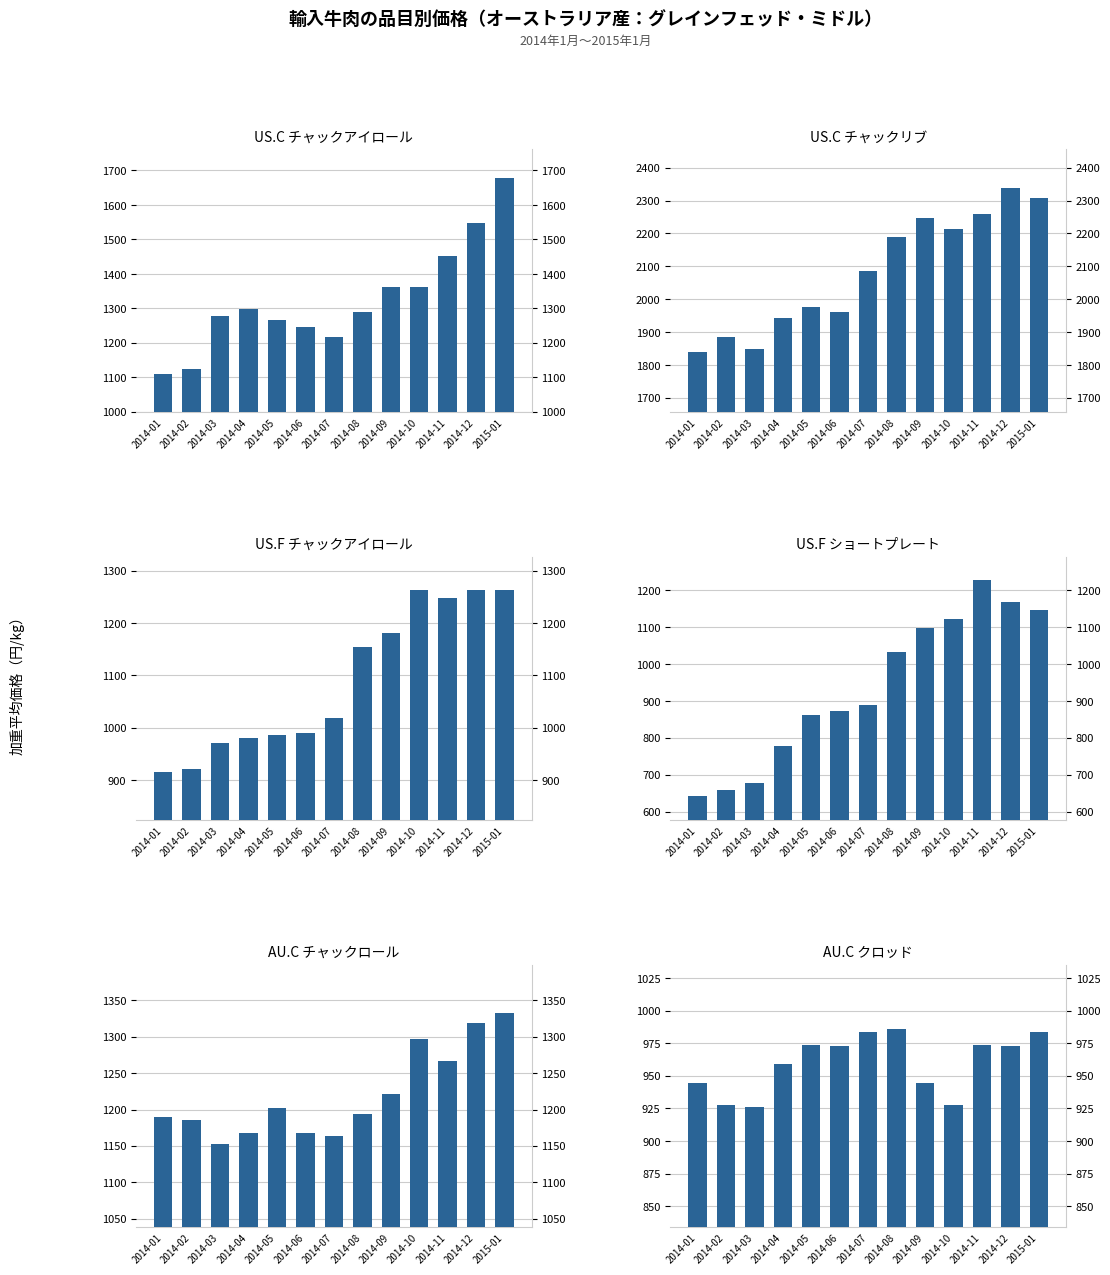

At which category is the sum across all series the highest?

2015-01